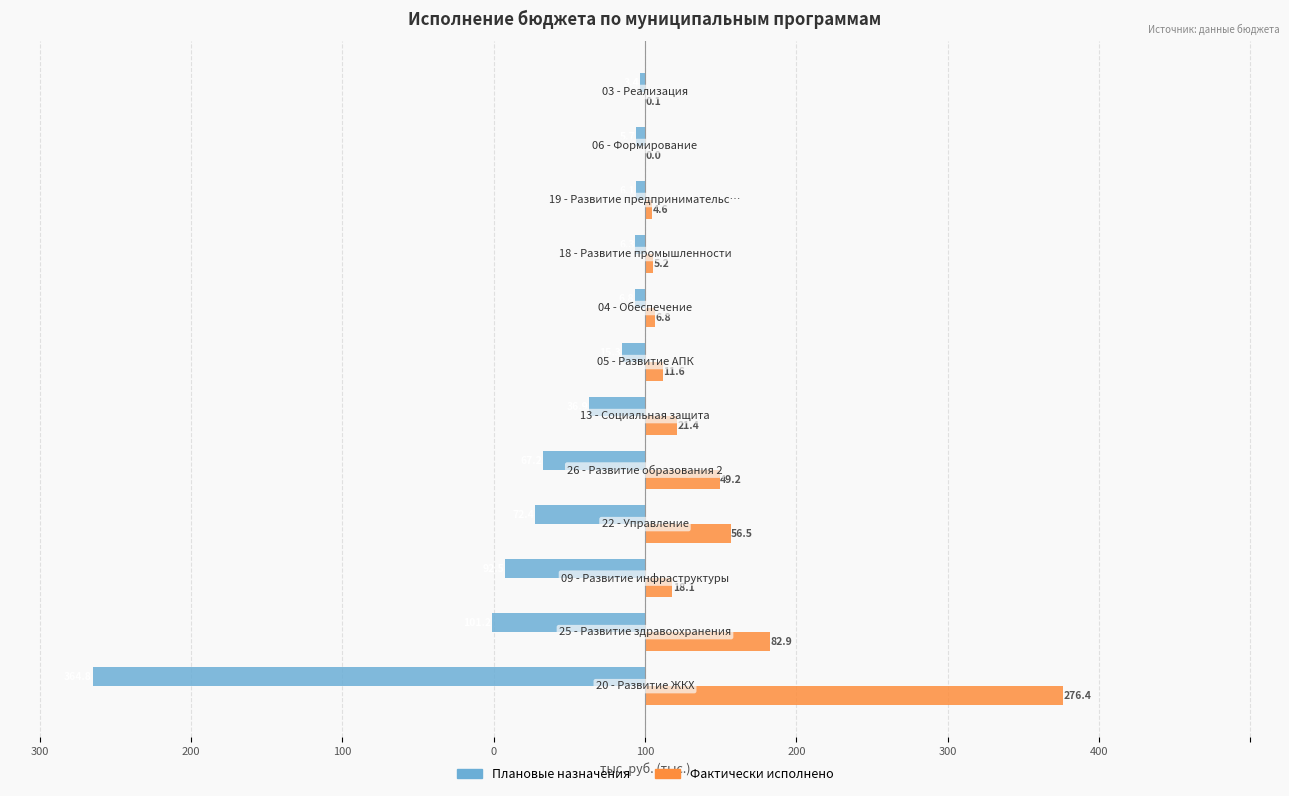

What are all the series names shown in the legend?

Плановые назначения, Фактически исполнено